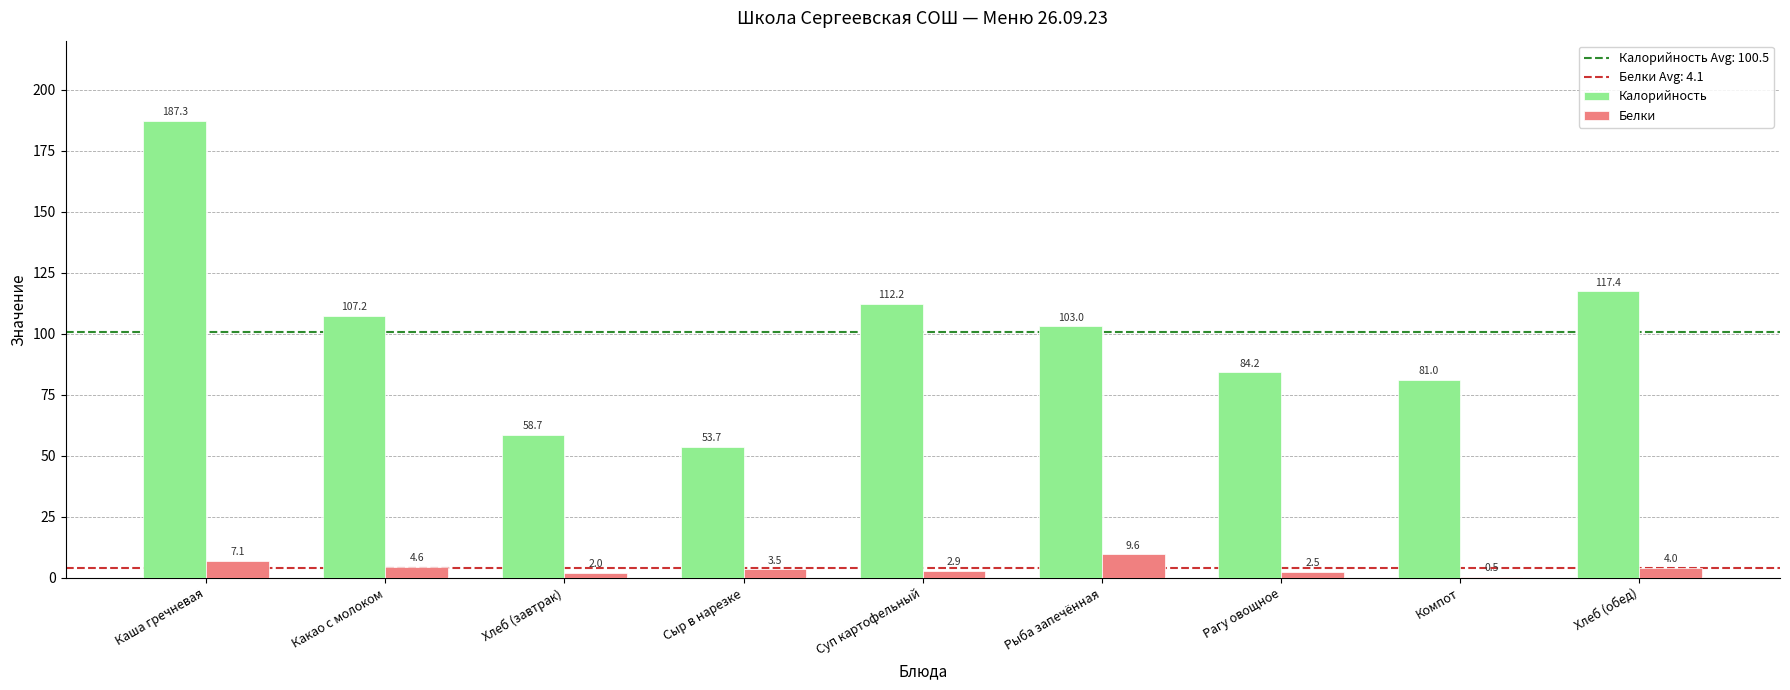

How many groups of bars are there?

9